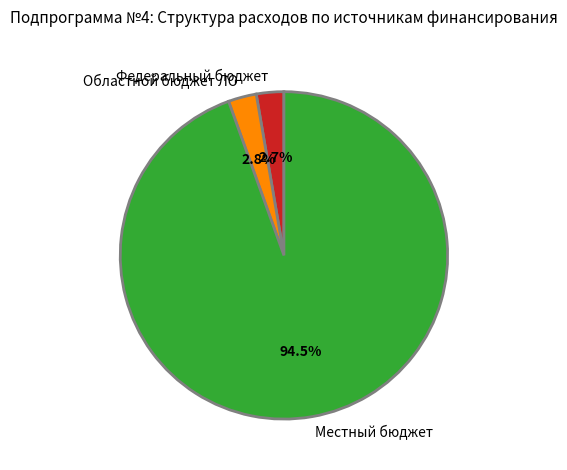

Count the number of slices in the pie.

3